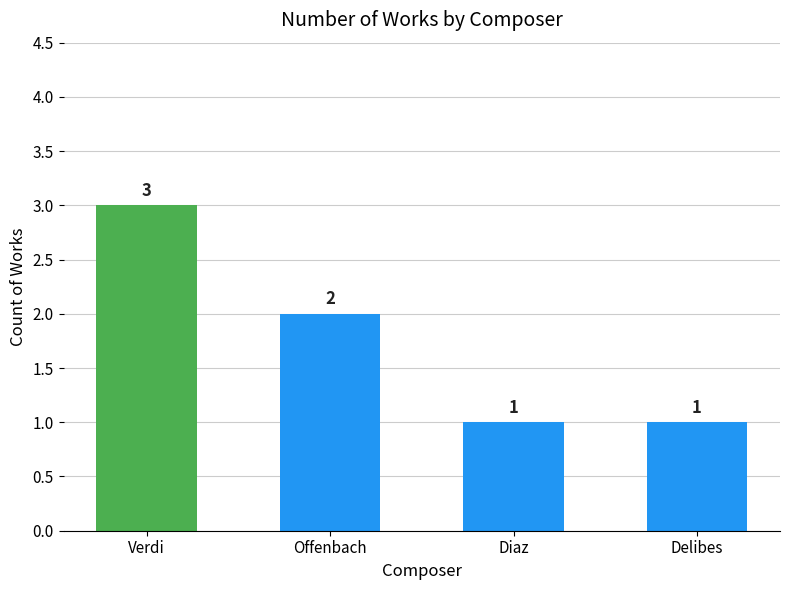

What is the label of the 2nd bar from the left?

Offenbach